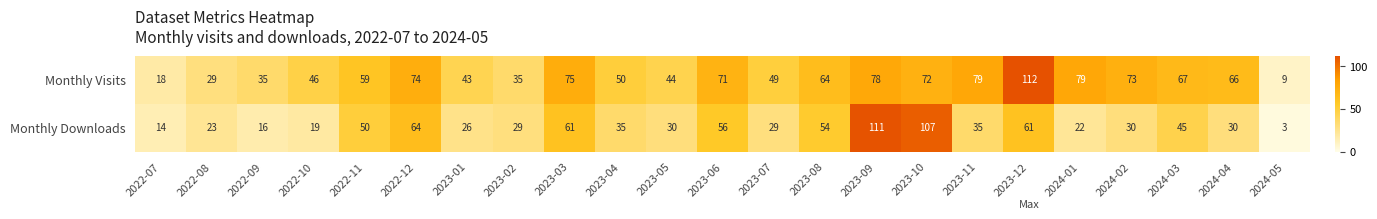

Which series has the largest range (max minus min)?

Monthly Downloads